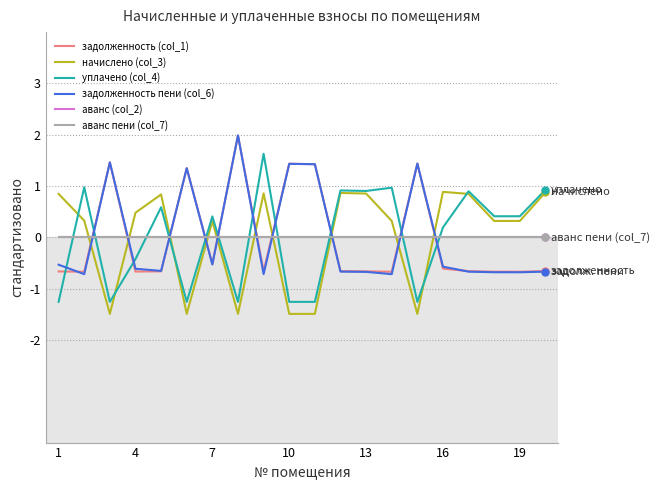

At how many categories does at least one series exceed 0?

20